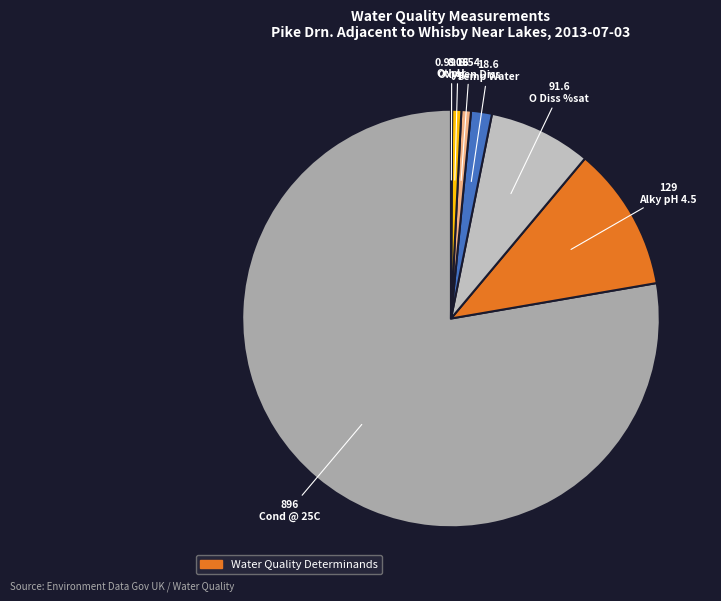

Which category accounts for the majority?

Cond @ 25C